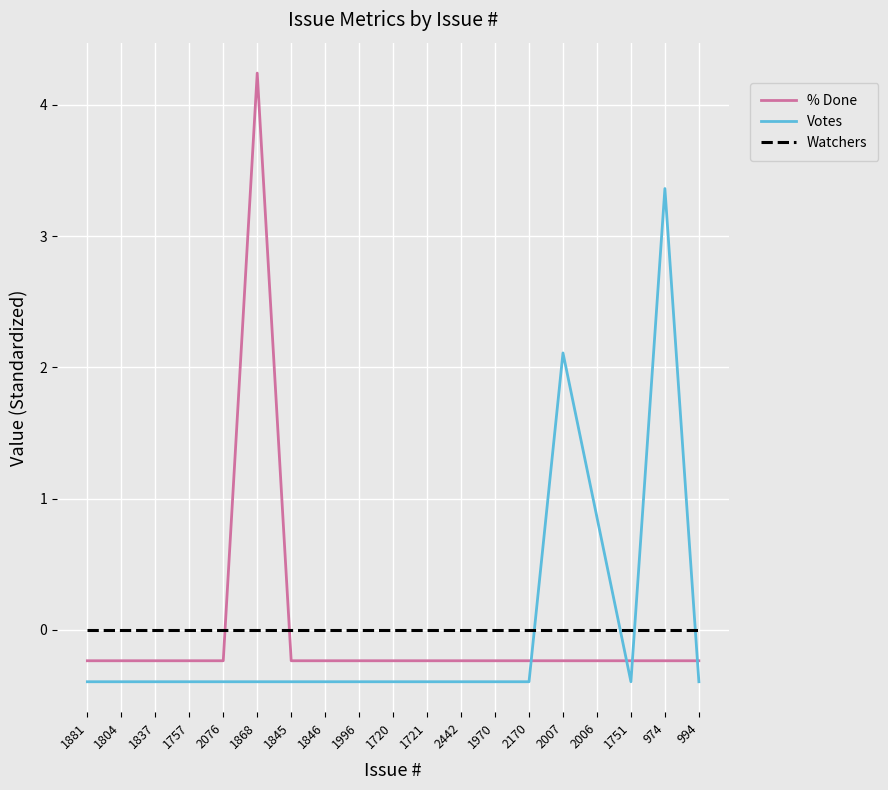

What is the difference between the % Done values at 1751 and 1868?

4.5